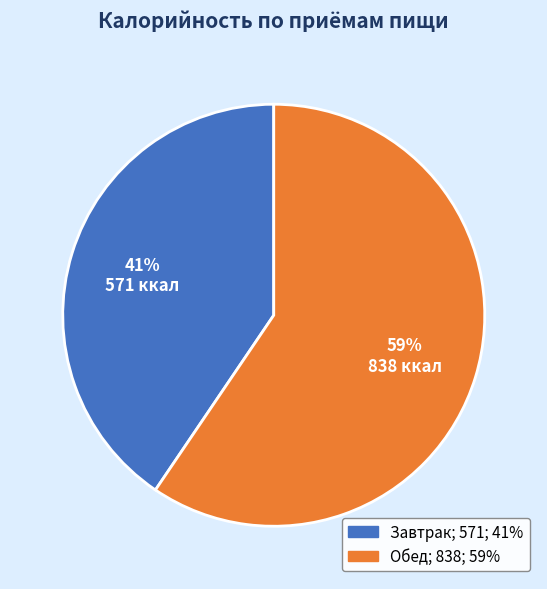

To the nearest percent, what is the average slice percentage?

50%